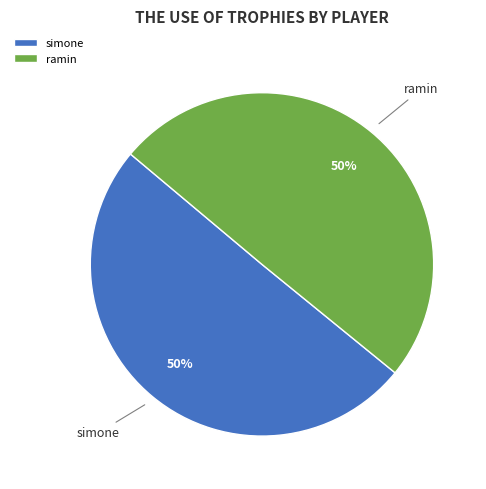

To the nearest percent, what portion does simone represent?

50%